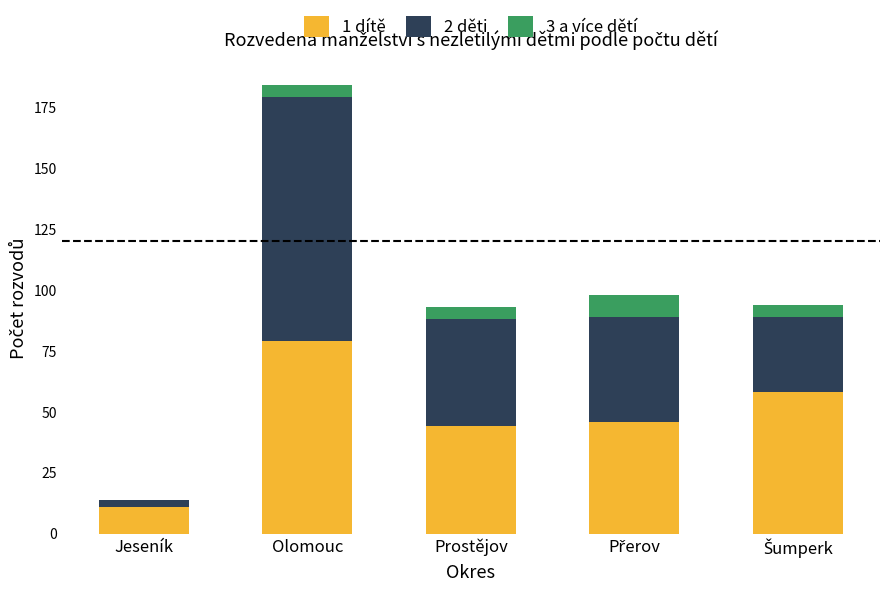

Which category has the highest value in the 1 dítě series?

Olomouc